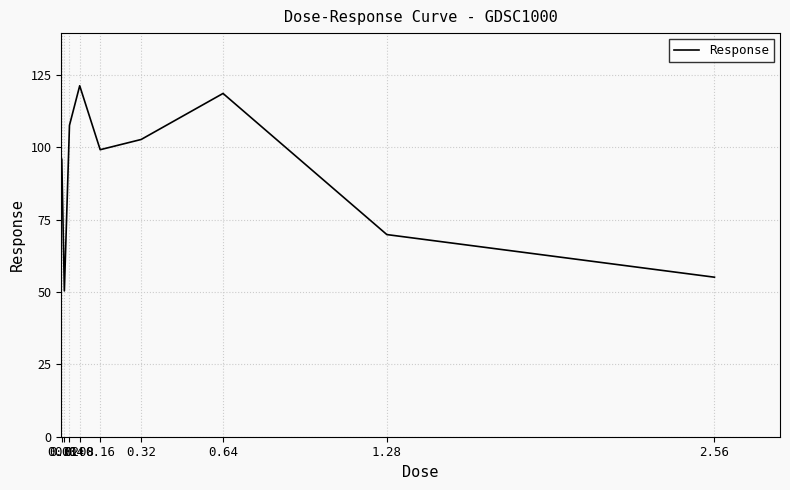

At which category does the data reach its first local valley?

0.02